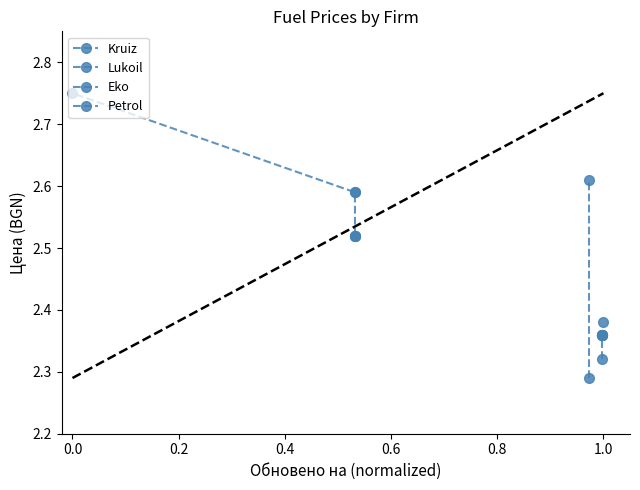

True or false: Petrol and Lukoil cross at least once.

False